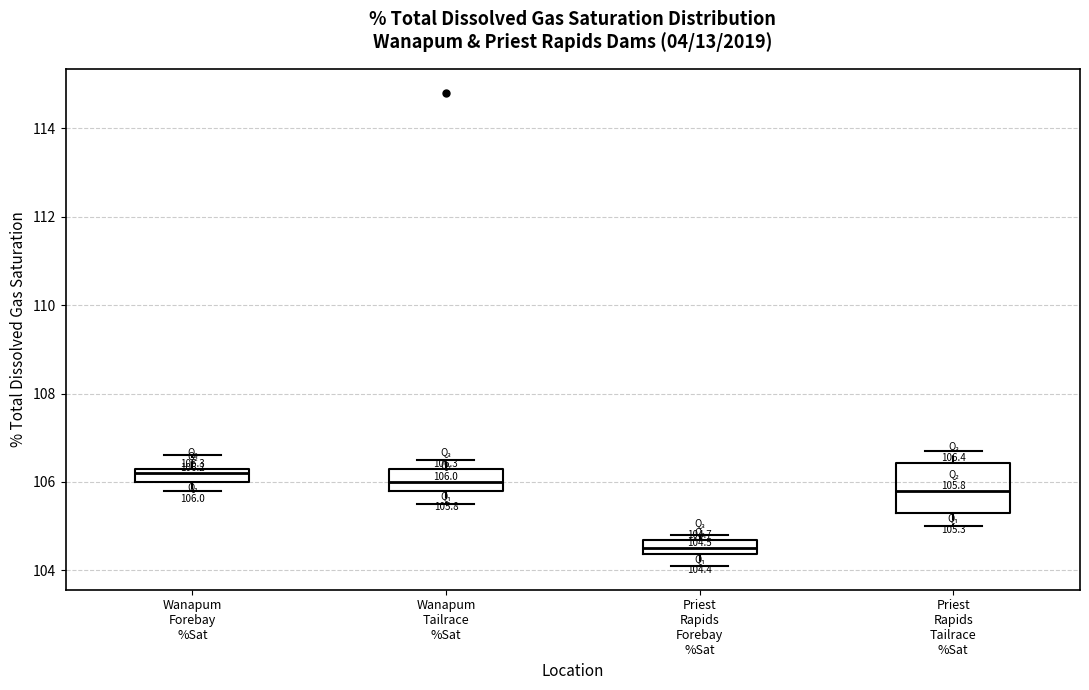

Comparing the boxes themselves (not the whiskers), which one is the tallest?

Priest Rapids Tailrace %Sat